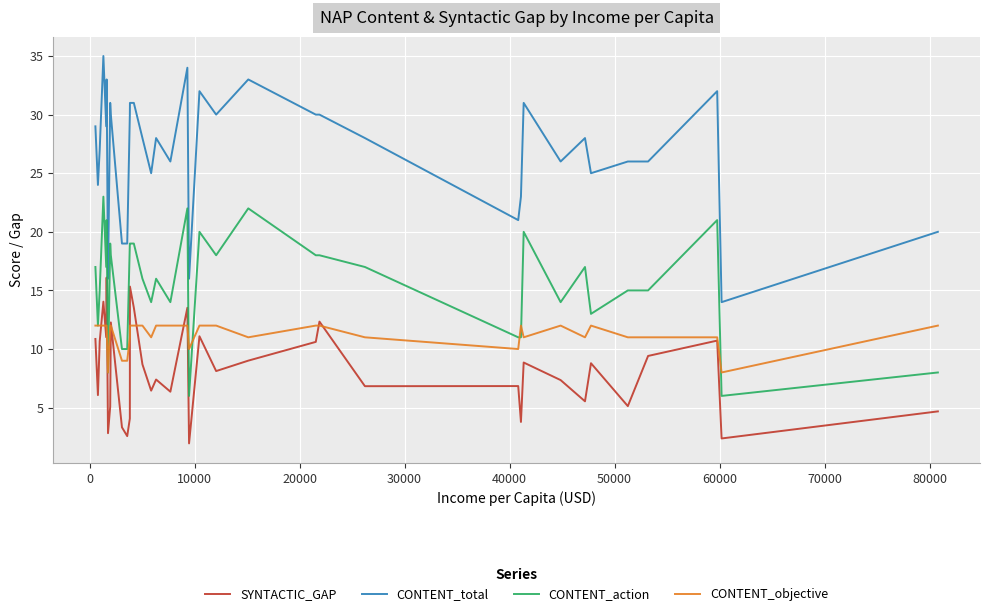

Which series has the largest total across all categories?

CONTENT_total